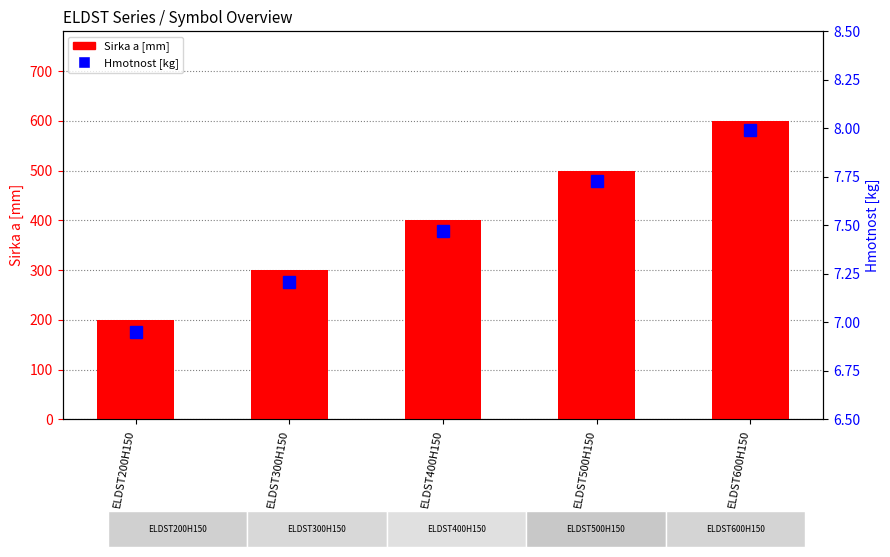

What is the sum of all Hmotnost [kg] values?

37.4